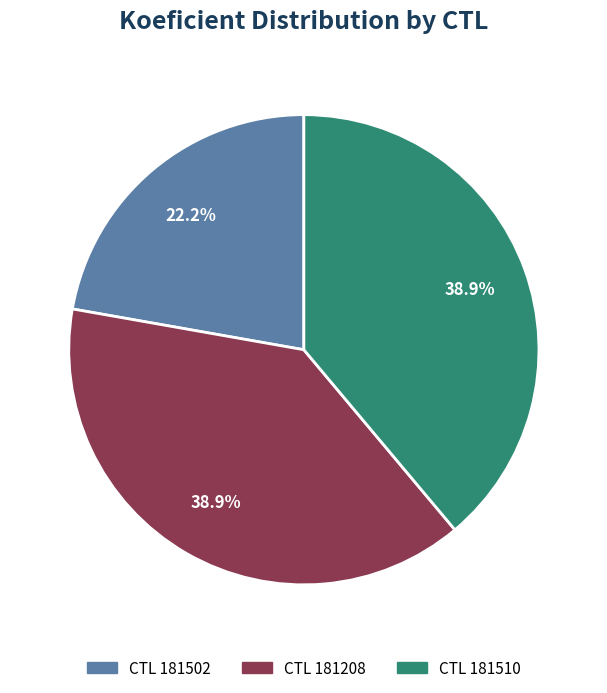

Is there a majority slice in this chart?

No